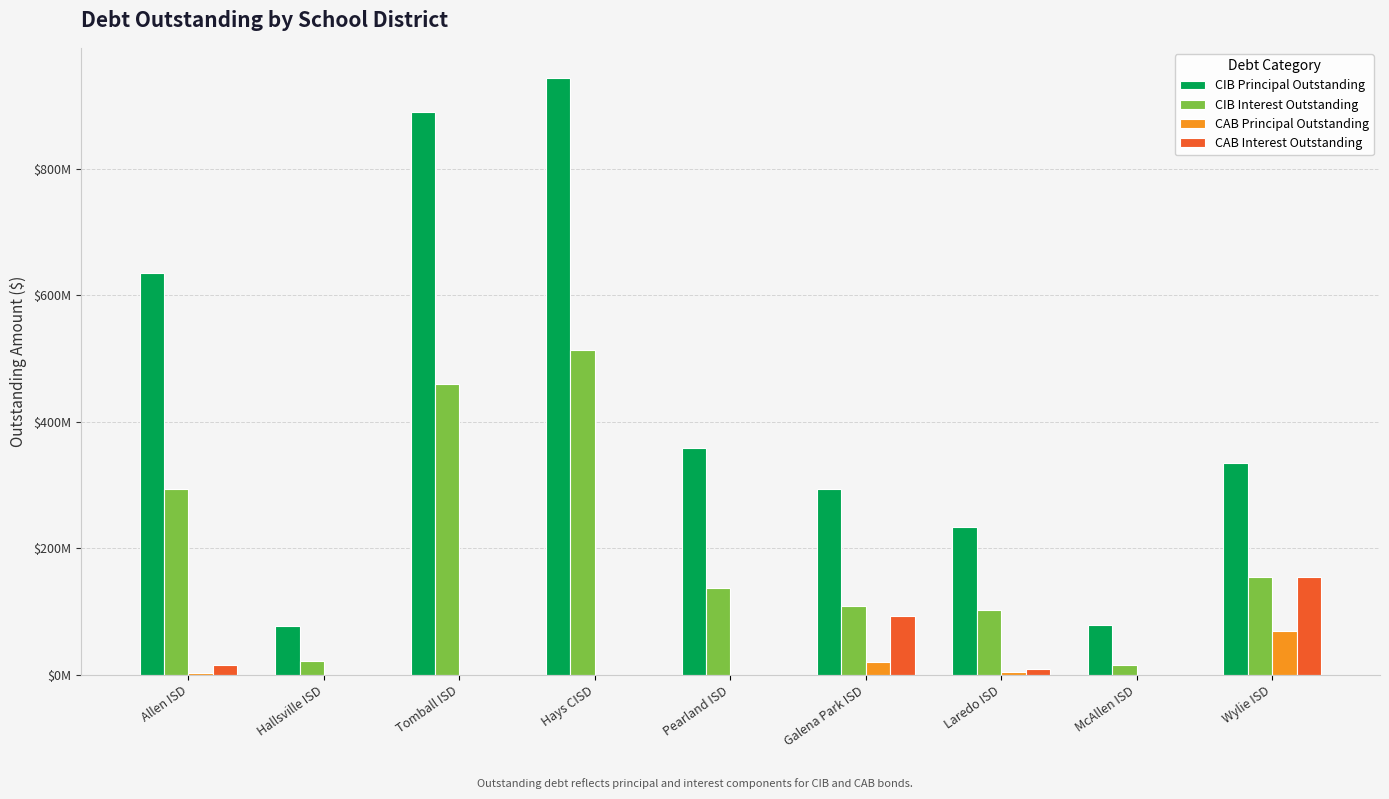

What are all the series names shown in the legend?

CIB Principal Outstanding, CIB Interest Outstanding, CAB Principal Outstanding, CAB Interest Outstanding